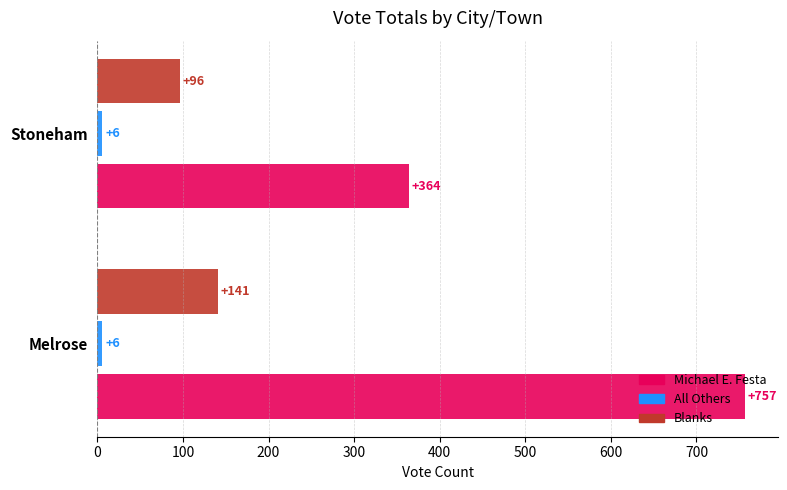

The value of Michael E. Festa at Melrose is 757. True or false?

True